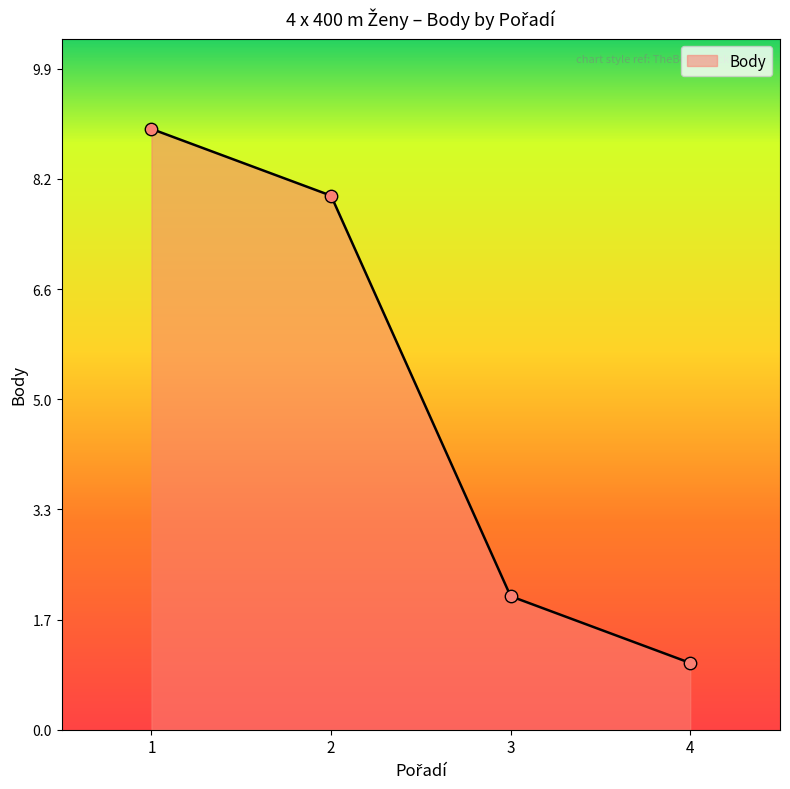

What is the change in value from 1 to 3?

-7